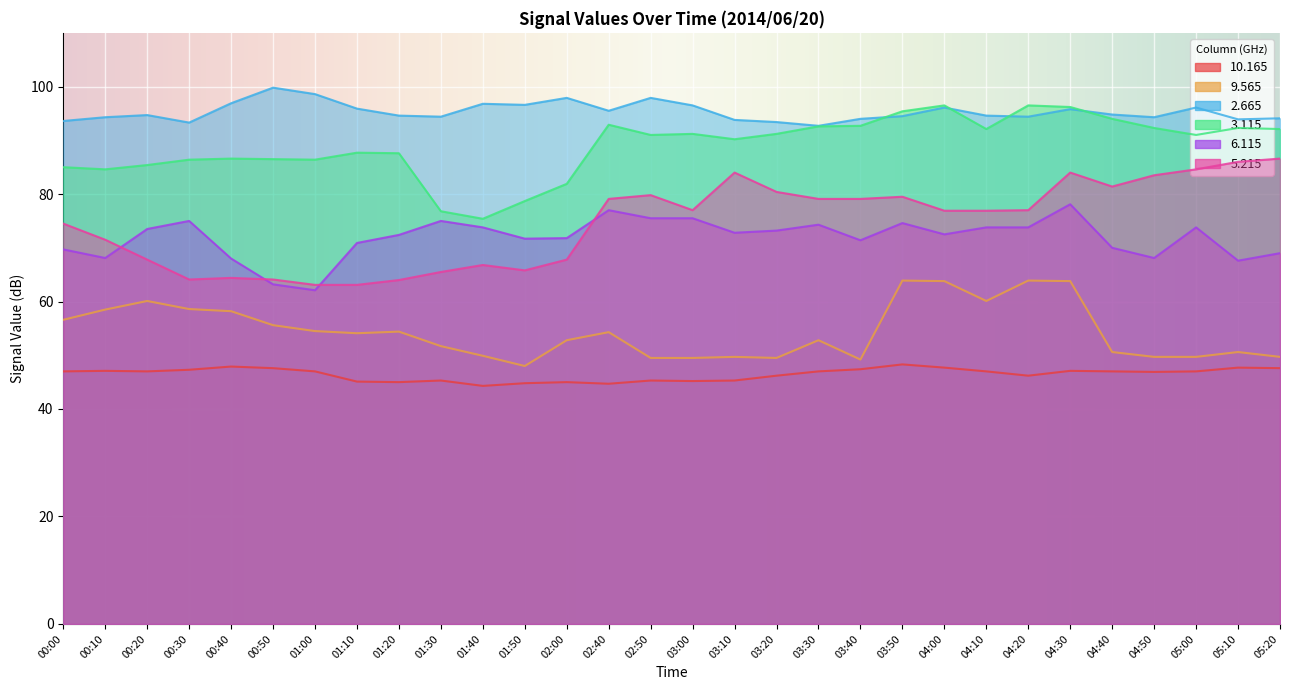

Which series has the largest range (max minus min)?

5.215